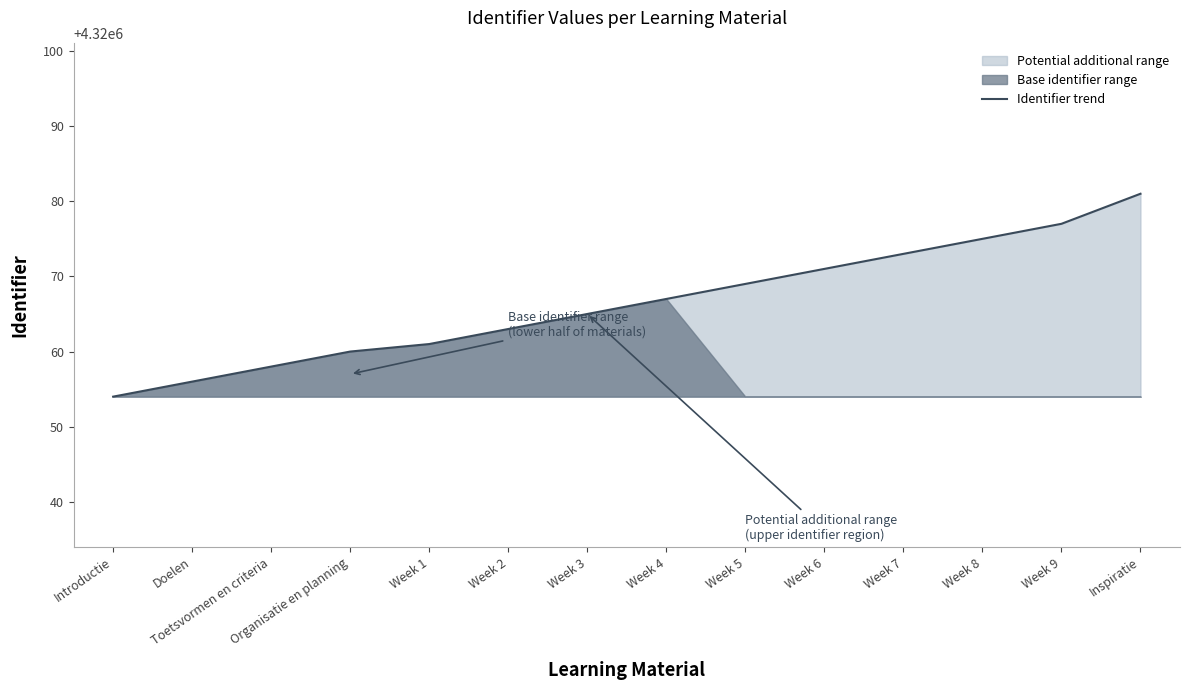

What is the difference between the maximum and minimum values?

27